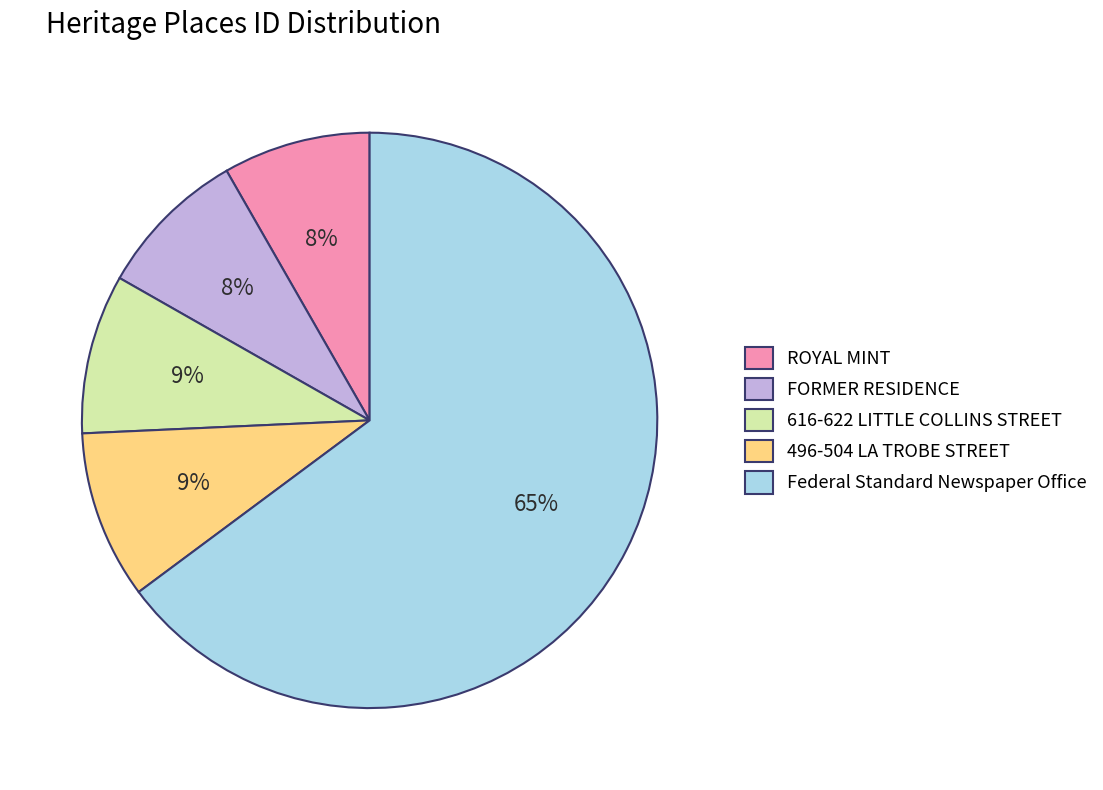

Combined, do 496-504 LA TROBE STREET and Federal Standard Newspaper Office account for over 50%?

Yes